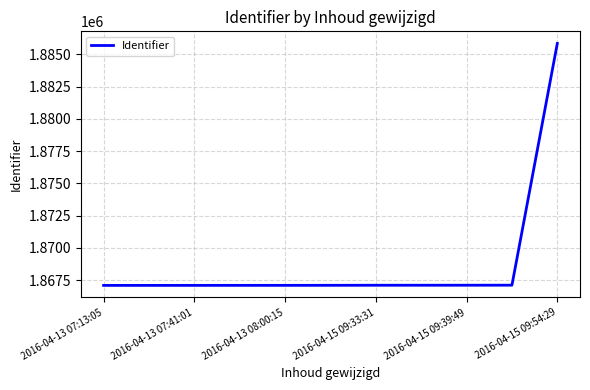

What is the greatest value displayed?

1885839